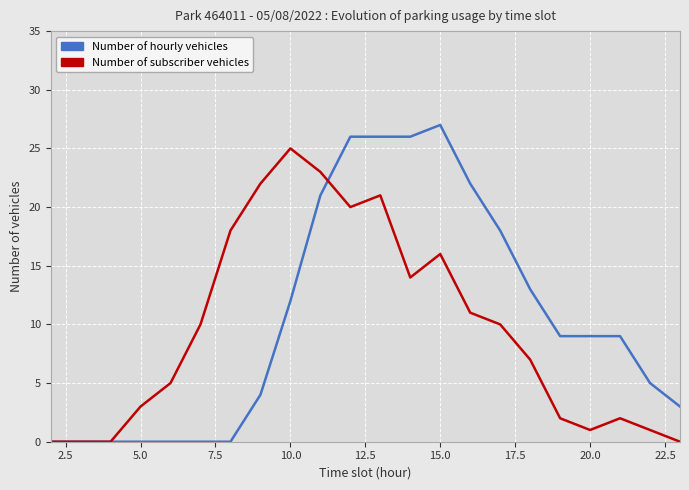

What is the greatest value displayed?

27